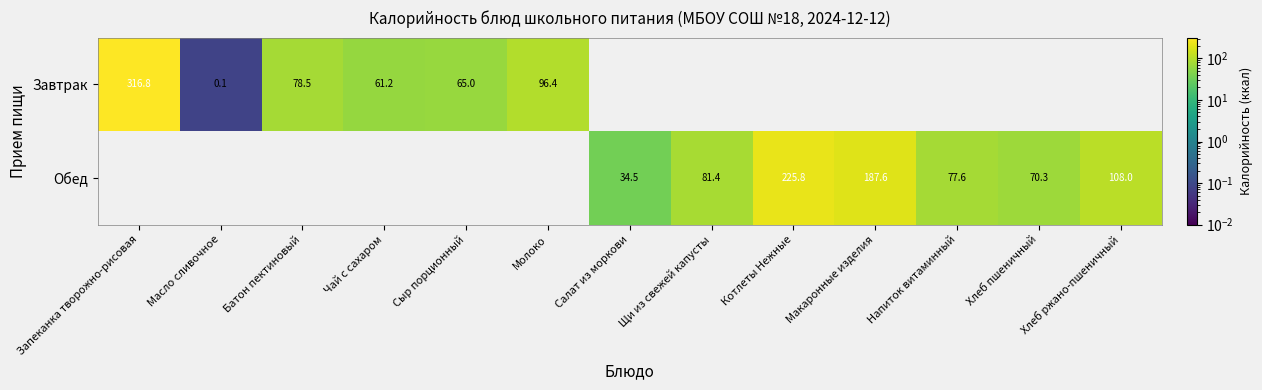

Where is Завтрак nearest to the value 158?

Молоко